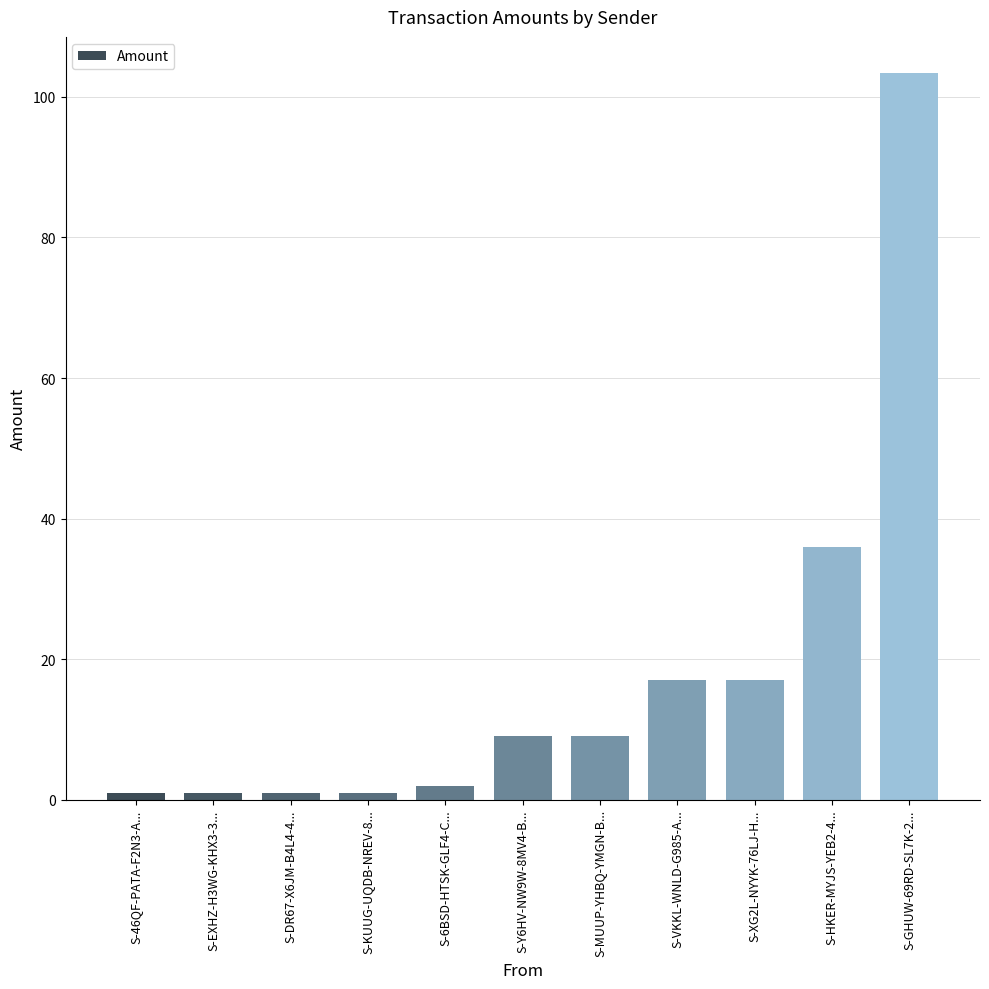

Does the chart contain any negative values?

No